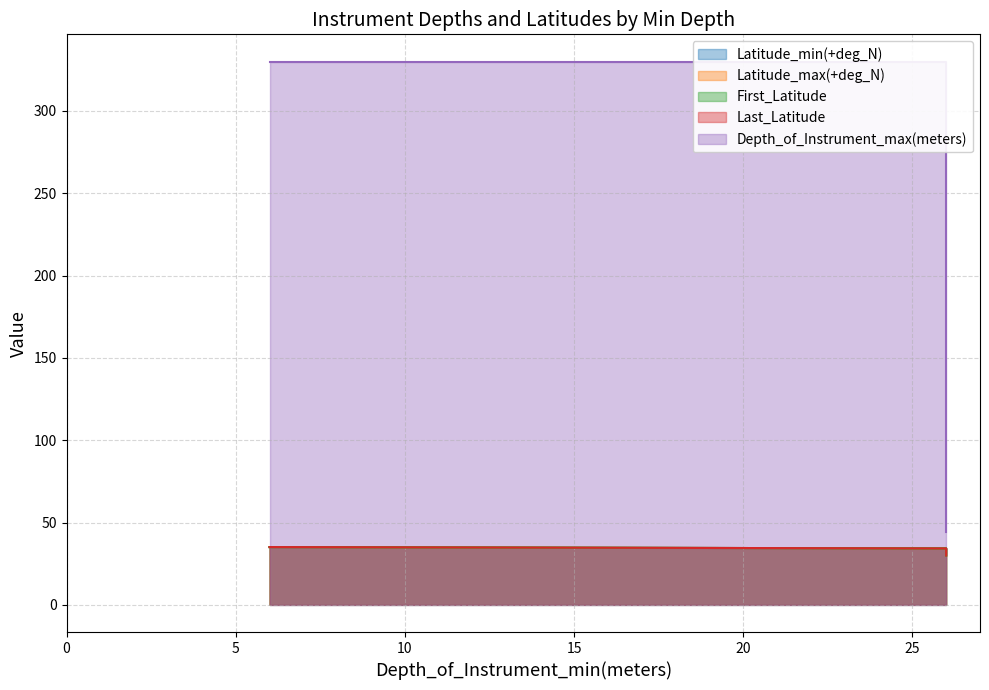

Is the value of Last_Latitude at 6 greater than the value of Depth_of_Instrument_max(meters) at 26?

No